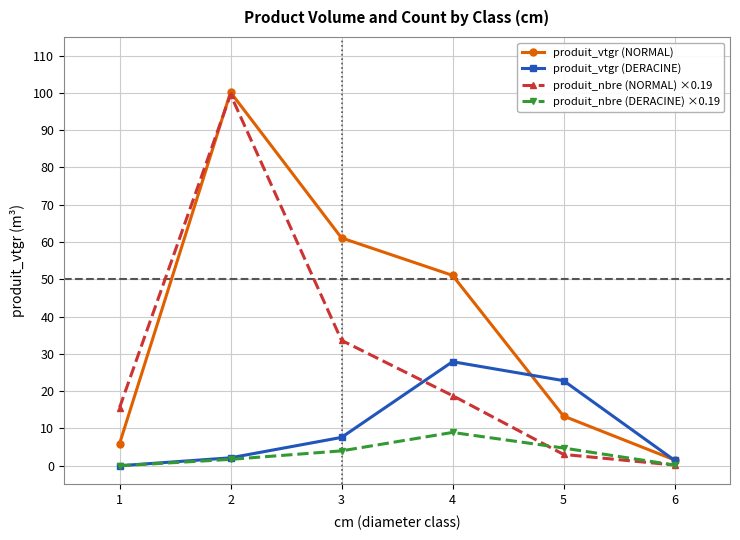

What is the minimum value for produit_nbre (NORMAL) ×0.19?

0.2